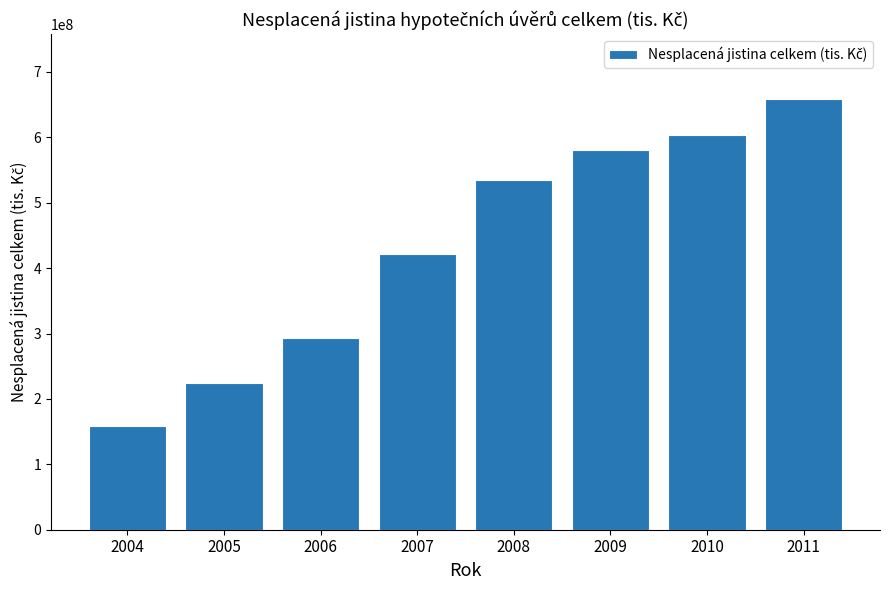

Reading left to right, extract all data points from this chart.

2004=159304461	2005=223710290	2006=292458163	2007=421494597	2008=534354850	2009=580462760	2010=603322767	2011=658827865